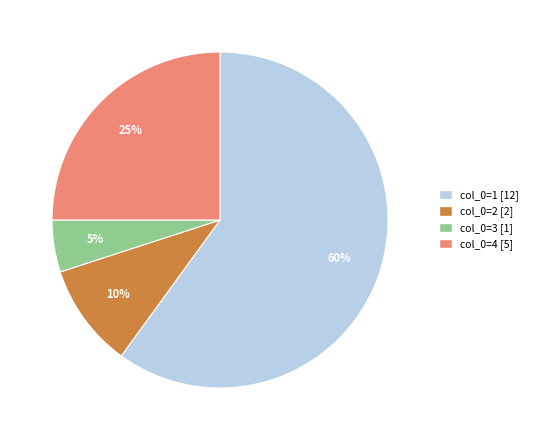

Is there a majority slice in this chart?

Yes